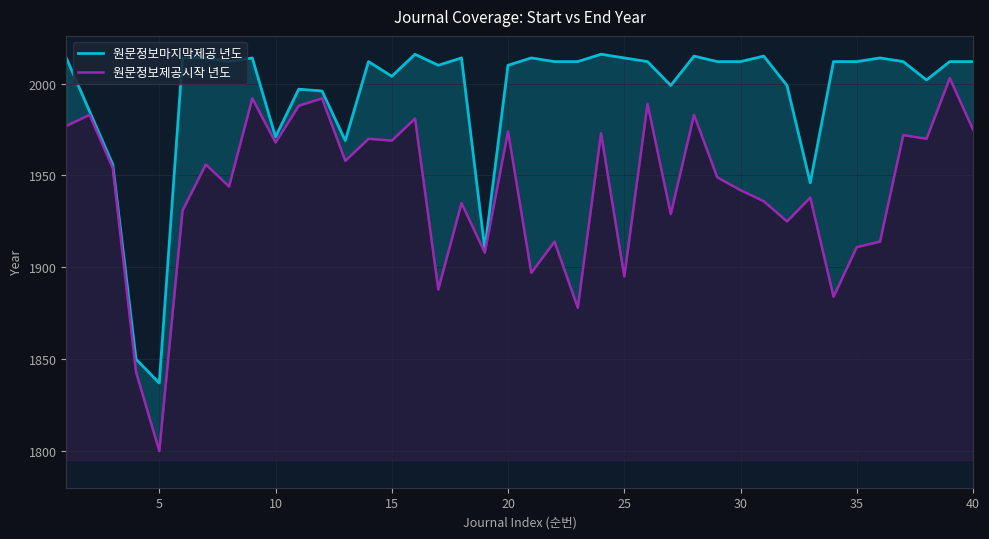

The value of 원문정보제공시작 년도 at 0 is 881. True or false?

False